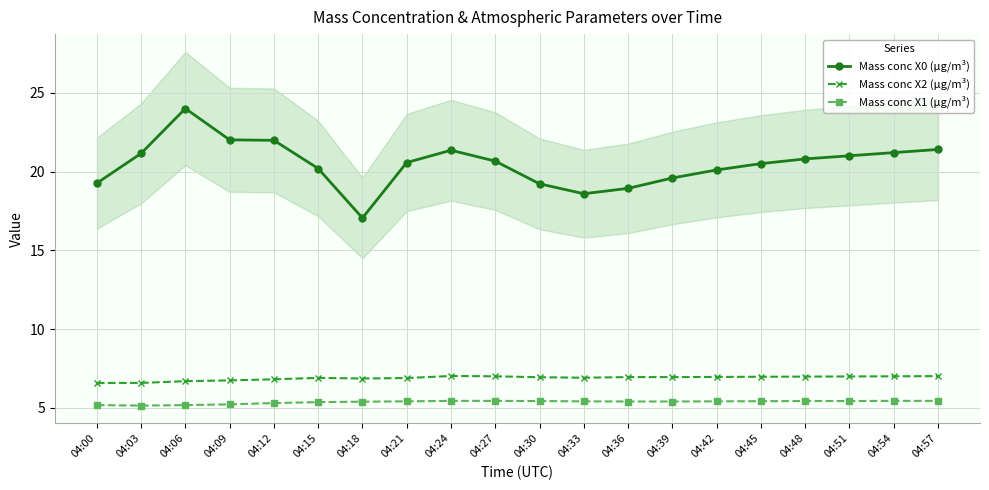

At which label does Mass conc X2 (μg/m³) reach its minimum?

04:00